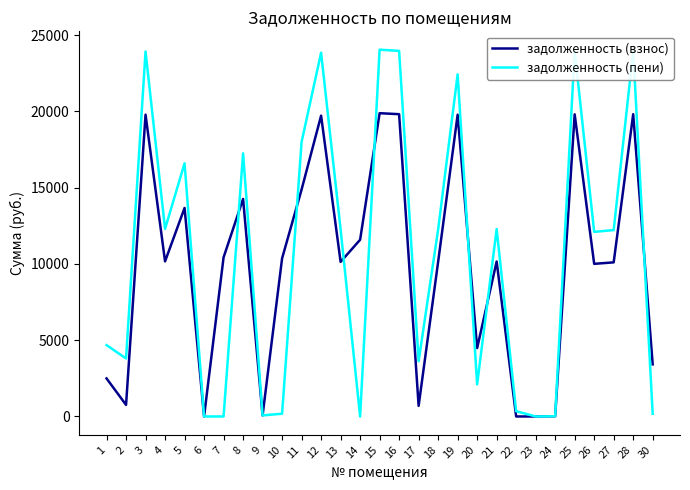

Is the value of задолженность (пени) at 7 greater than the value of задолженность (взнос) at 4?

No